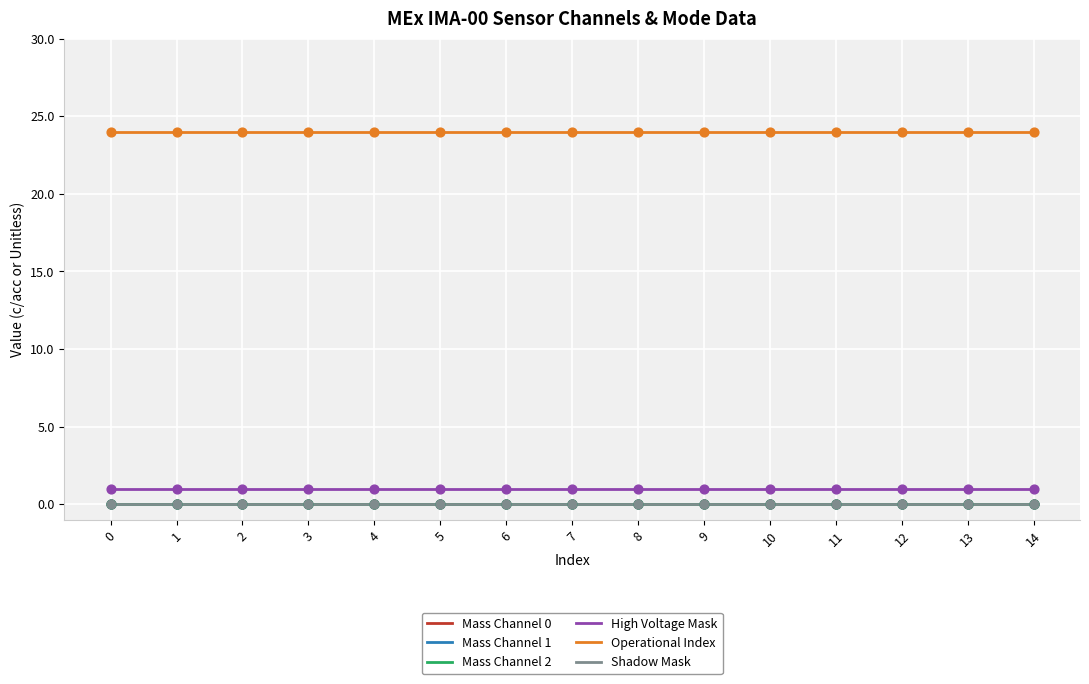

What is the total value across all series at 7?

25